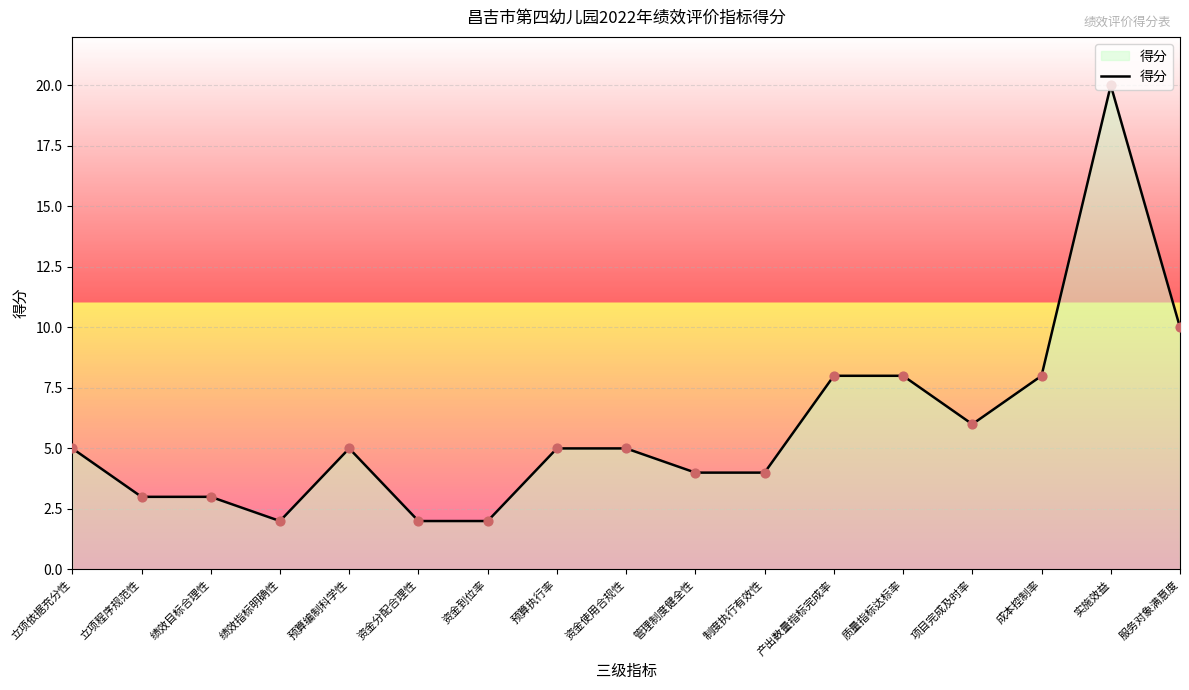

What is the change in value from 制度执行有效性 to 质量指标达标率?

+4